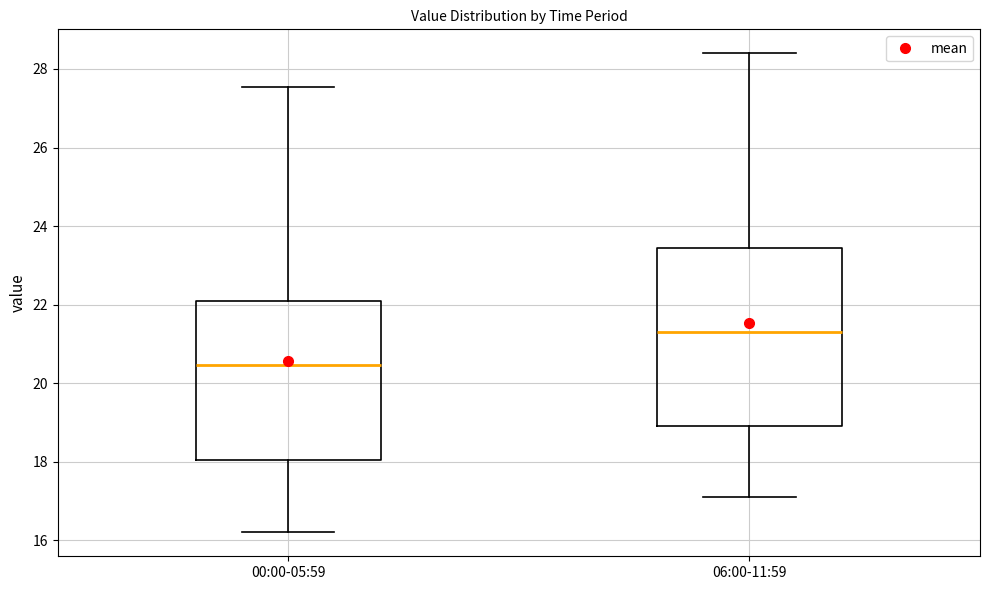

Which box is the tallest, from its lower edge to its upper edge?

06:00-11:59